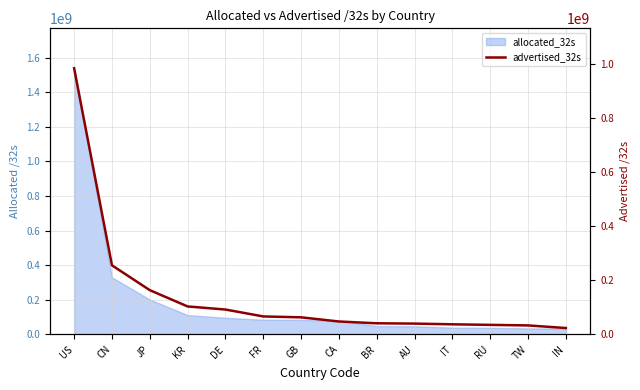

Which category has the lowest value across all series?

IN